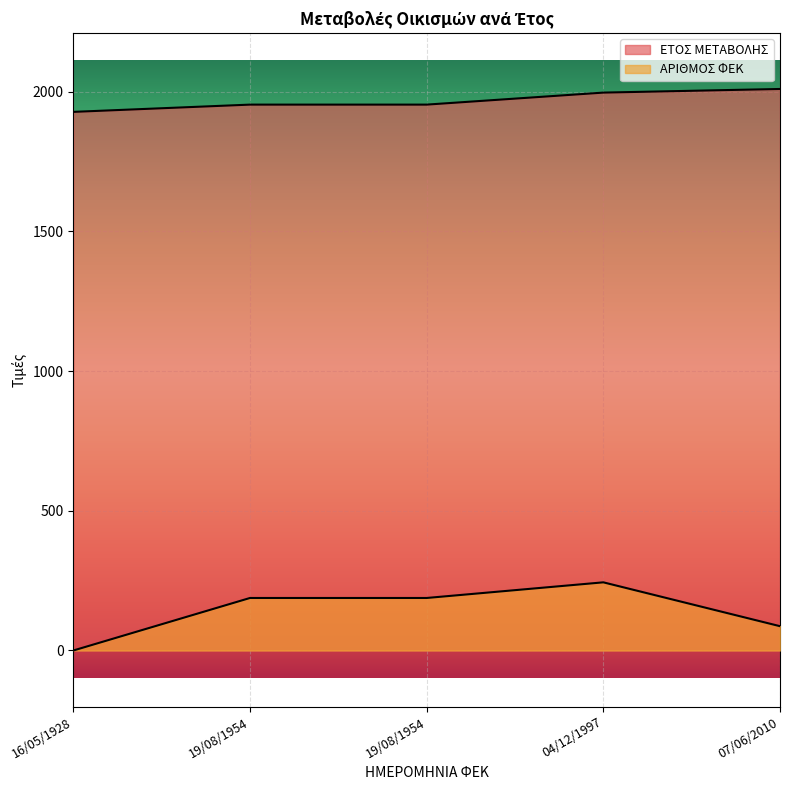

What is the value of the ΑΡΙΘΜΟΣ ΦΕΚ point at the 4th from the left?

244